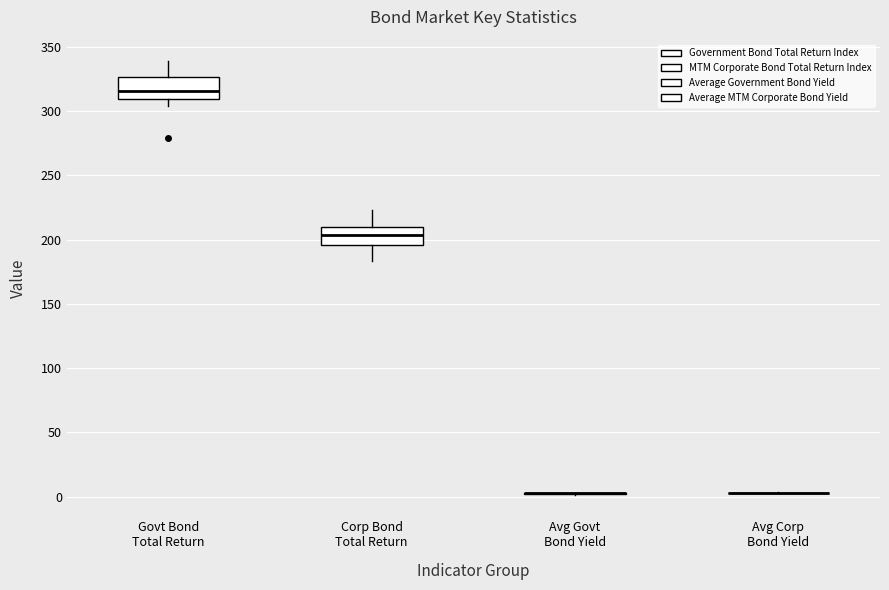

Reading left to right, transcribe this box plot: for each box, give where its median line is, the range the box spans, and where its two whiskers end, as read against the y-axis. The values are not printed on the chart, so give them approximately, as read against the axis.

Govt Bond Total Return: median 315, box 310 to 325, whiskers 305 to 340
Corp Bond Total Return: median 205, box 195 to 210, whiskers 185 to 225
Avg Govt Bond Yield: box collapsed to a line at 5, whiskers 0 to 5
Avg Corp Bond Yield: box collapsed to a line at 5, whiskers 5 to 5